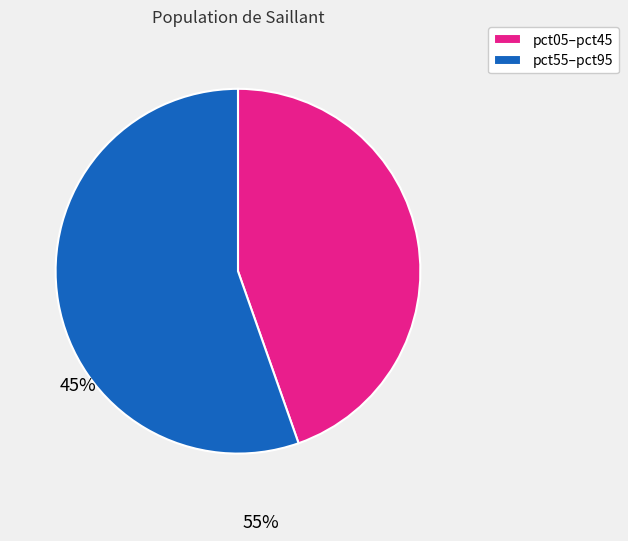

True or false: pct05–pct45 accounts for 45% of the total.

True